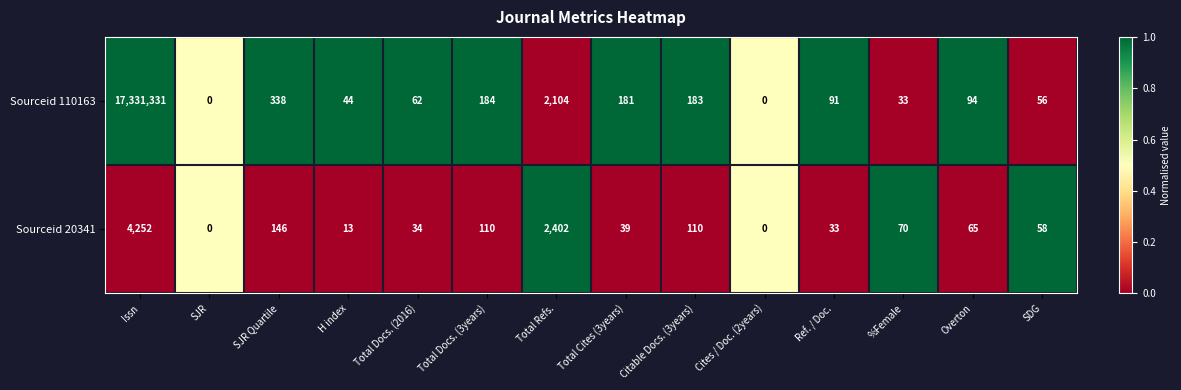

The value of Sourceid 110163 at H index is 44. True or false?

True